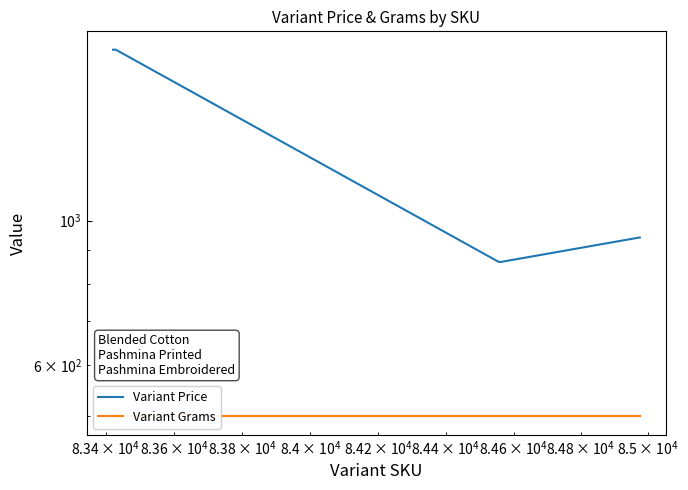

Which series has the largest range (max minus min)?

Variant Price